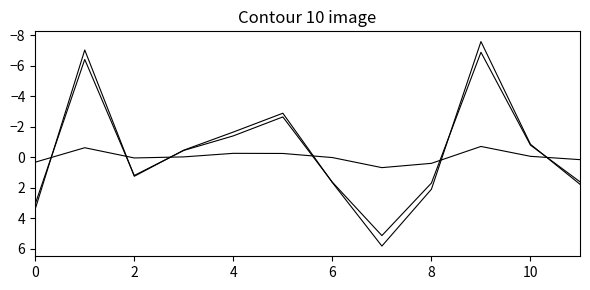

Reading left to right, extract all data points from this chart.

top10%: 3.4	-7.0	1.3	-0.5	-1.6	-2.9	1.7	5.8	2.1	-7.6	-0.8	1.8
bottom10%: 0.3	-0.6	0.1	-0.0	-0.3	-0.2	0.0	0.7	0.4	-0.7	-0.1	0.2
long_short: 3.1	-6.4	1.2	-0.4	-1.4	-2.6	1.6	5.1	1.7	-6.9	-0.8	1.6